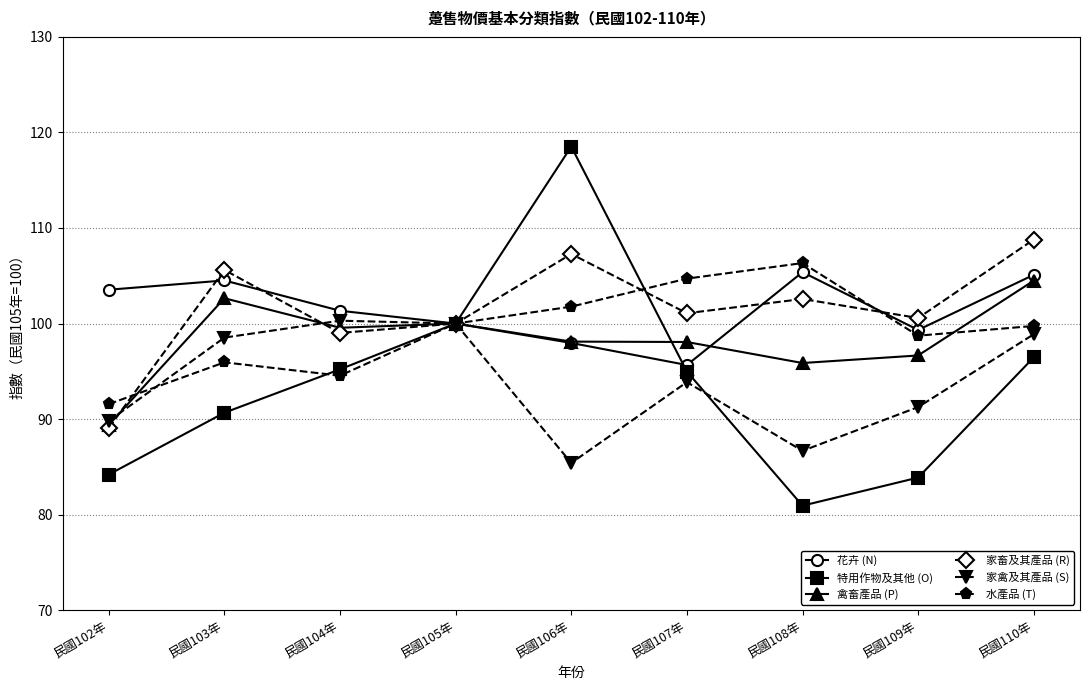

At how many categories does at least one series exceed 111?

1